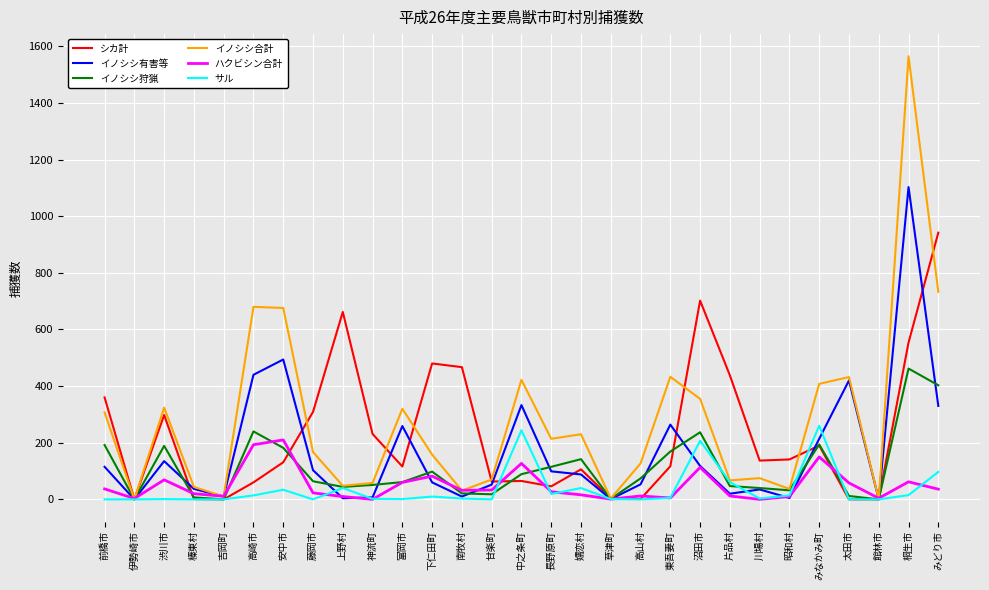

Where does the サル series first go above 3?

高崎市